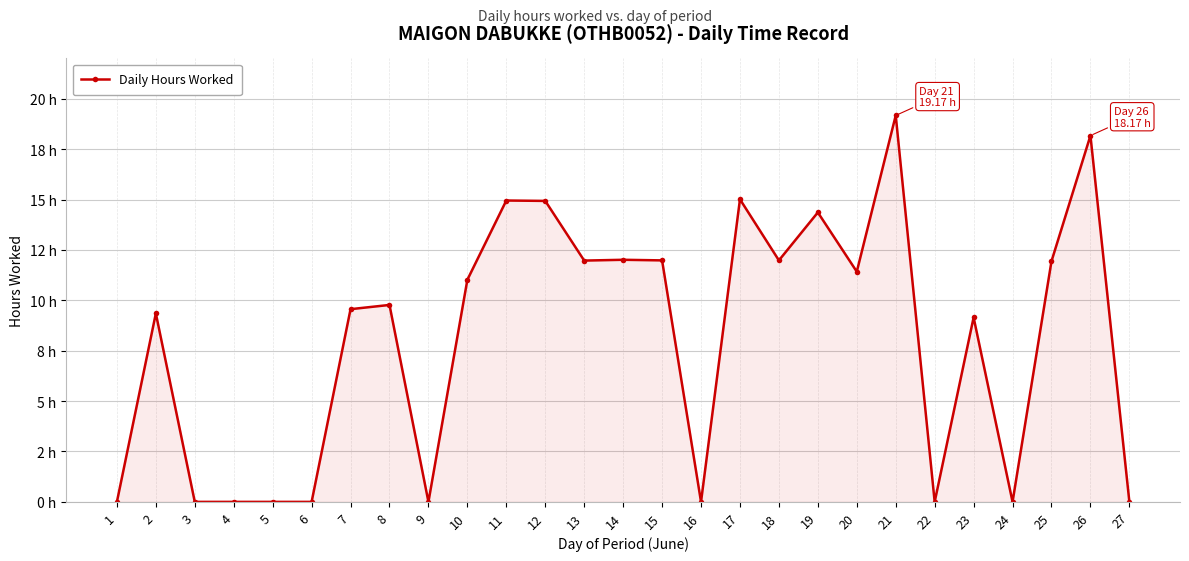

Which has a higher value, 23 or 8?

8